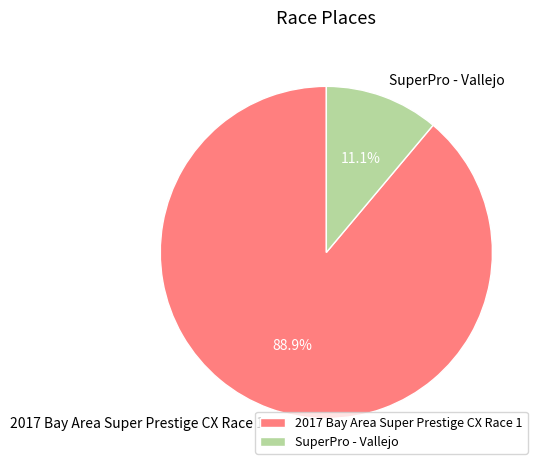

How many segments does this pie chart have?

2